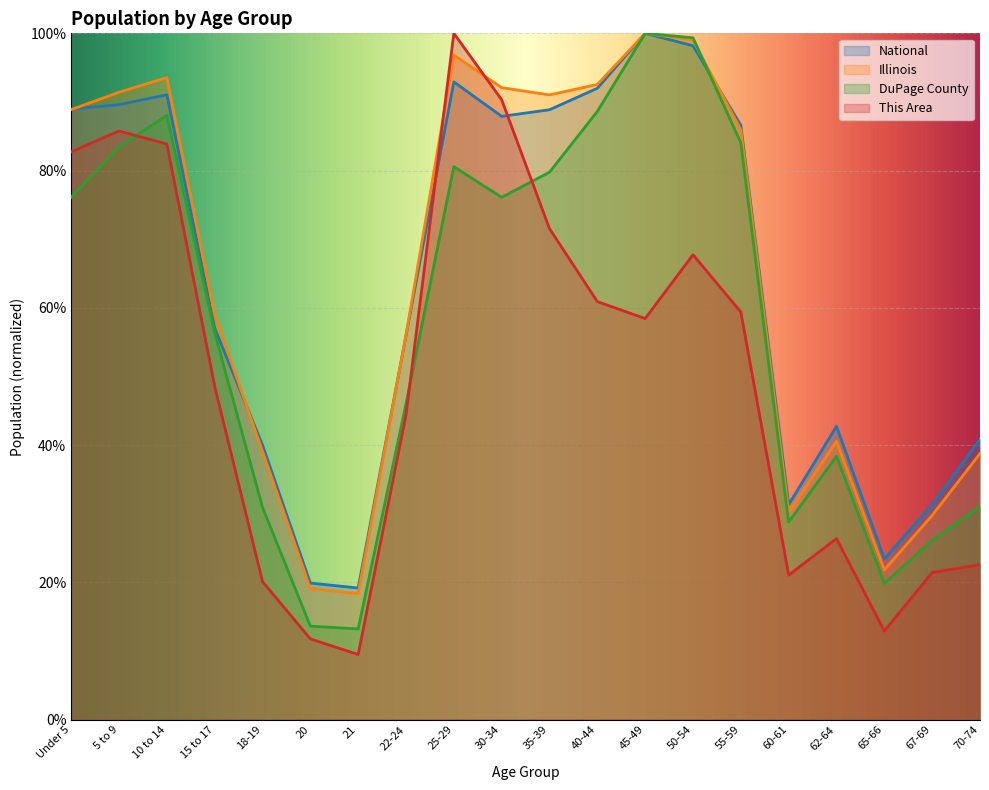

At which category is the sum across all series the highest?

25-29